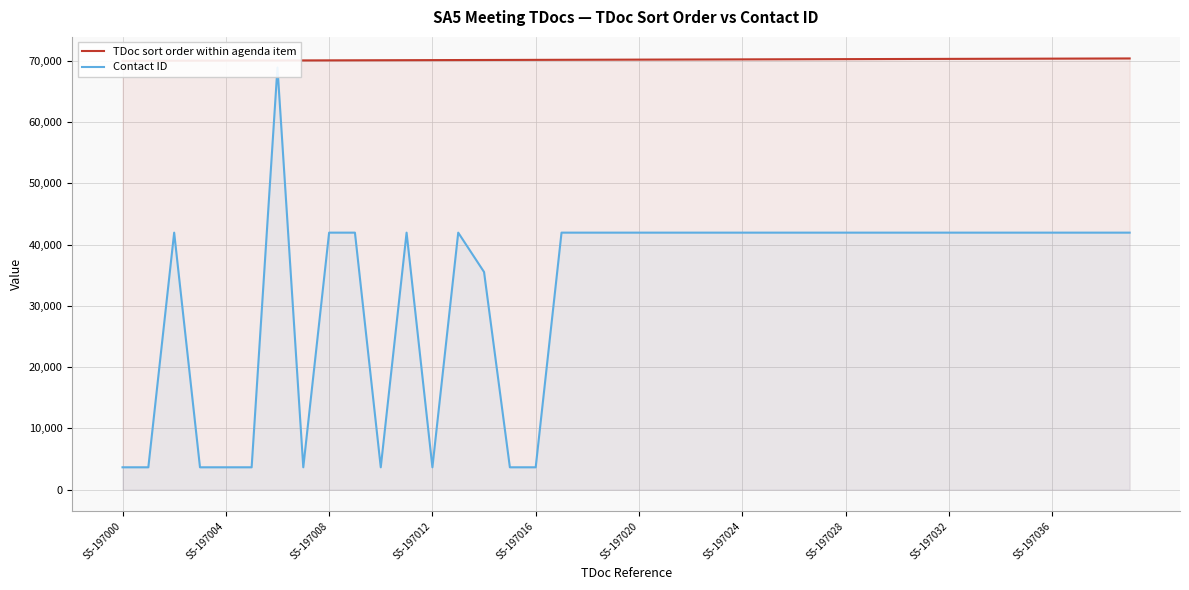

What is the label of the 6th point from the right?

34